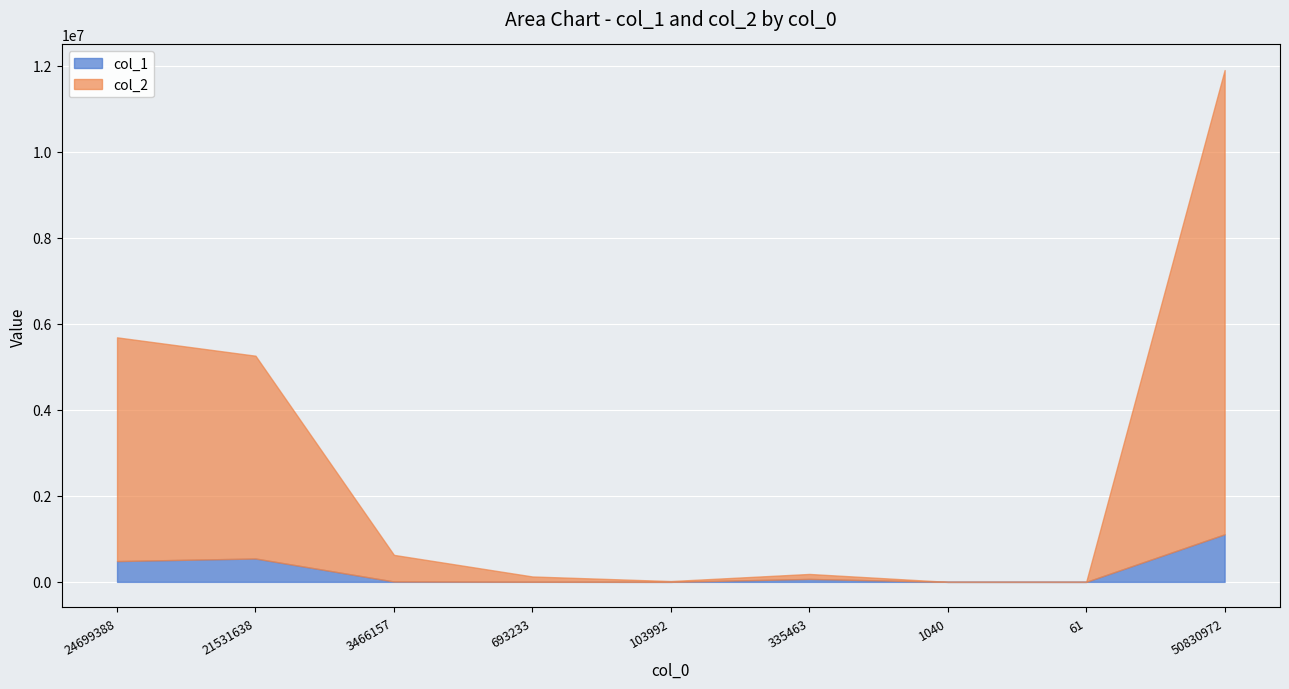

At which category is the sum across all series the highest?

50830972